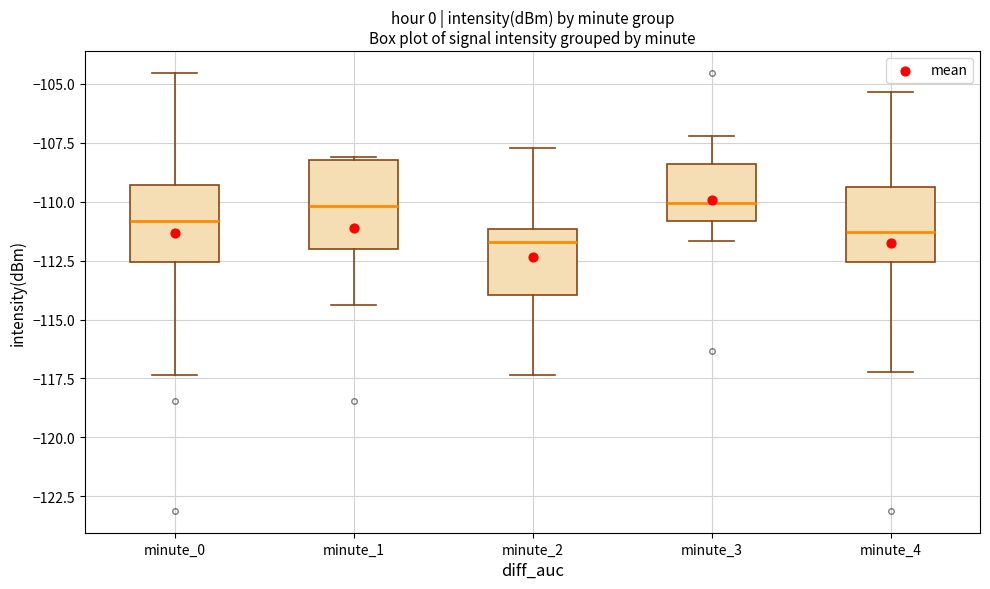

Where does the lower whisker of the box for minute_0 end on the y-axis? The values are not printed on the chart, so give them approximately, as read against the axis.

-117.5